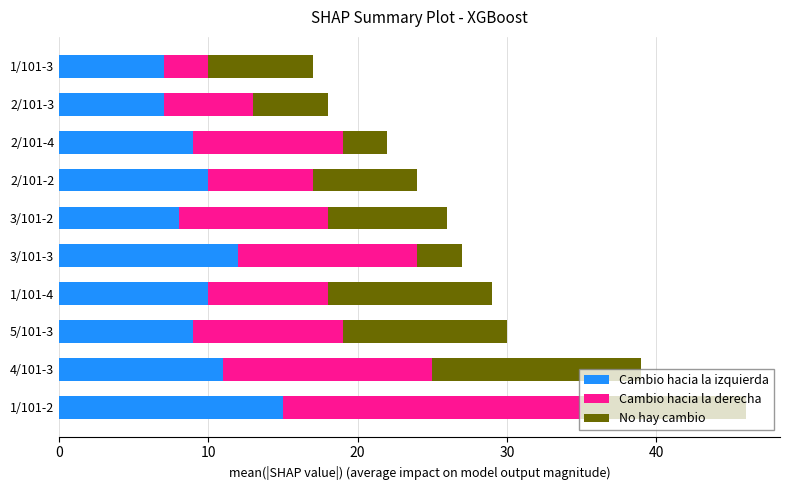

At which category is the sum across all series the highest?

1/101-2